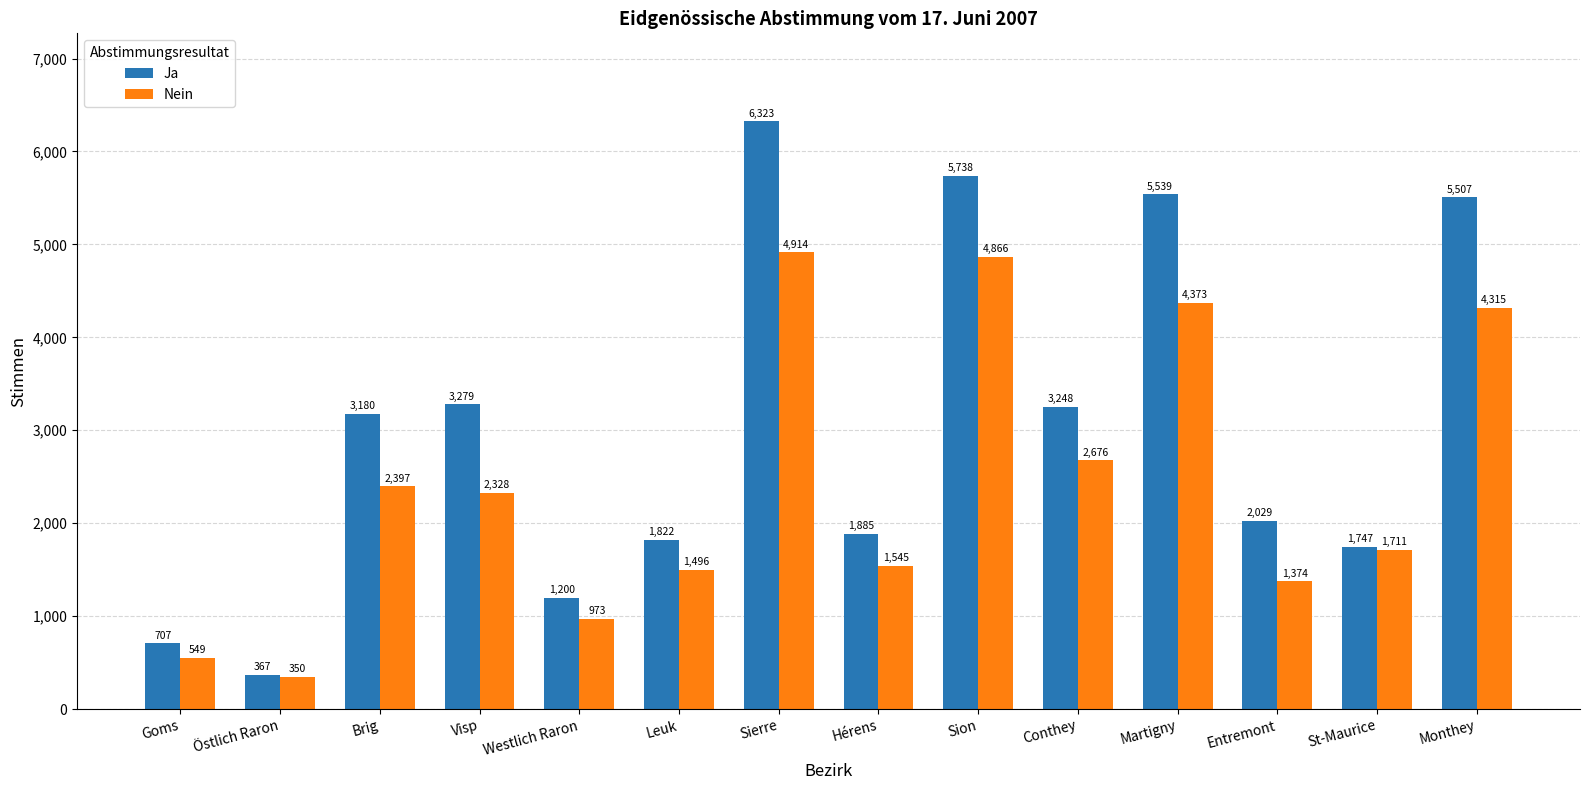

At how many categories does at least one series exceed 2752?

7